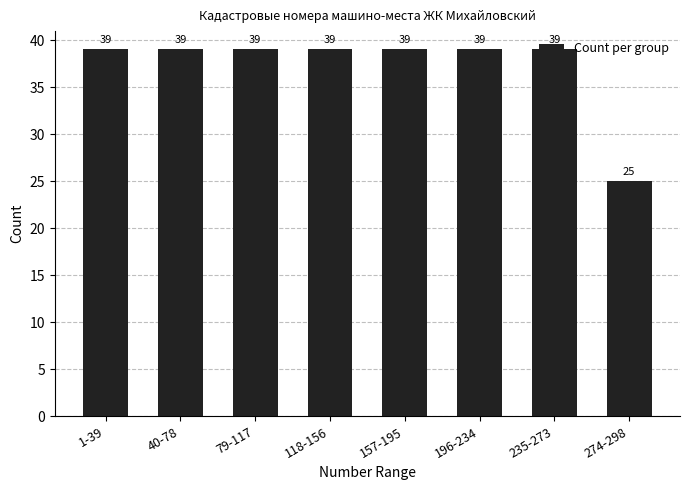

The chart shows a value of 22 at 1-39. True or false?

False